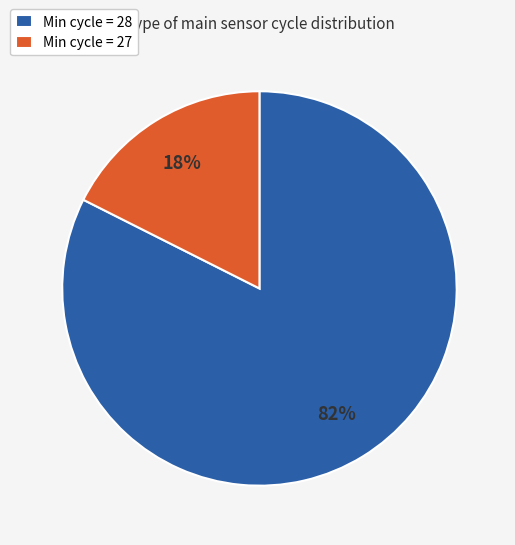

Between Min cycle = 27 and Min cycle = 28, which is larger?

Min cycle = 28